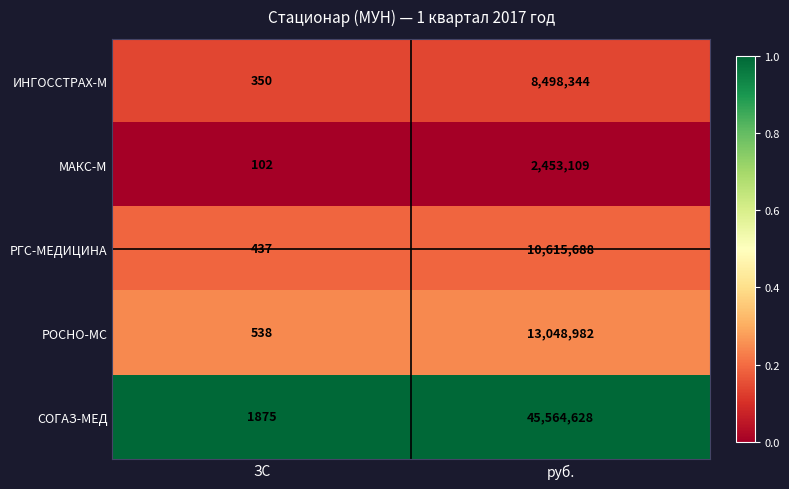

Reading left to right, extract all data points from this chart.

ИНГОССТРАХ-М: ЗС=350	руб.=8498344
МАКС-М: ЗС=102	руб.=2453109
РГС-МЕДИЦИНА: ЗС=437	руб.=10615688
РОСНО-МС: ЗС=538	руб.=13048982
СОГАЗ-МЕД: ЗС=1875	руб.=45564628